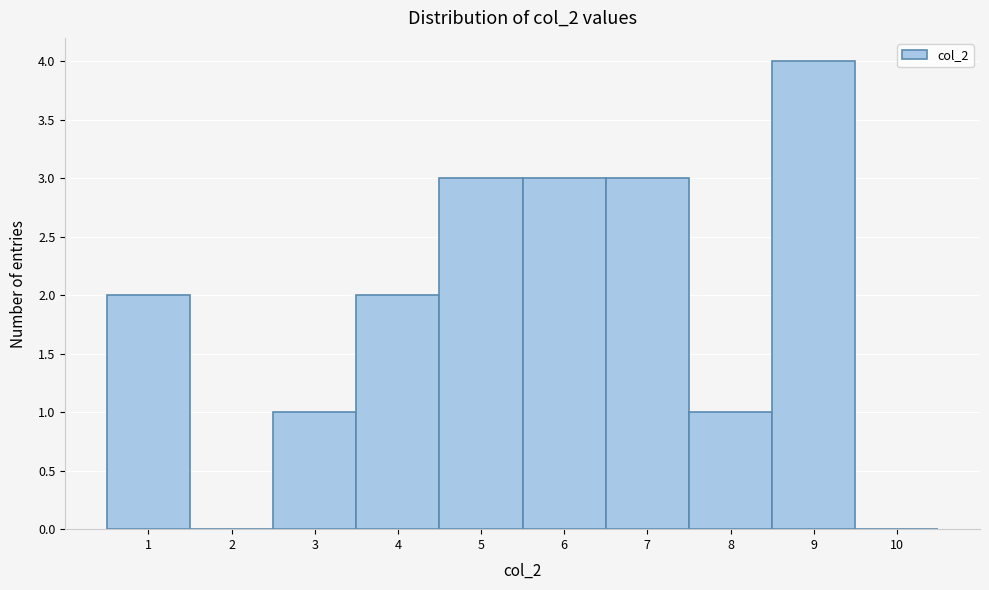

Reading left to right, list every bar in this chart as the range it spans on the x-axis followed by its height. The values are not printed on the chart, so give them approximately, as read against the axis.

0.5 to 1.5: 2
1.5 to 2.5: 0
2.5 to 3.5: 1
3.5 to 4.5: 2
4.5 to 5.5: 3
5.5 to 6.5: 3
6.5 to 7.5: 3
7.5 to 8.5: 1
8.5 to 9.5: 4
9.5 to 10.5: 0